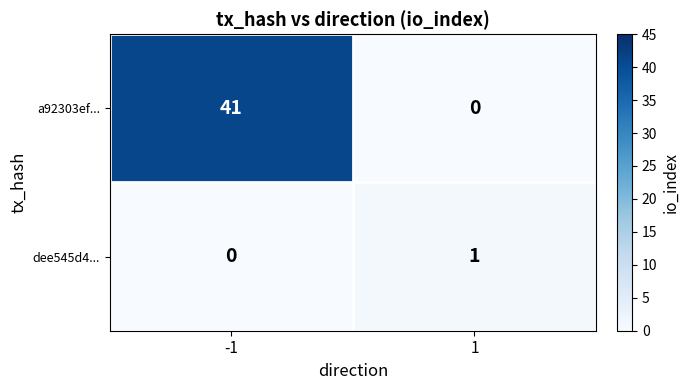

What is the difference between the highest and lowest values at 1?

1